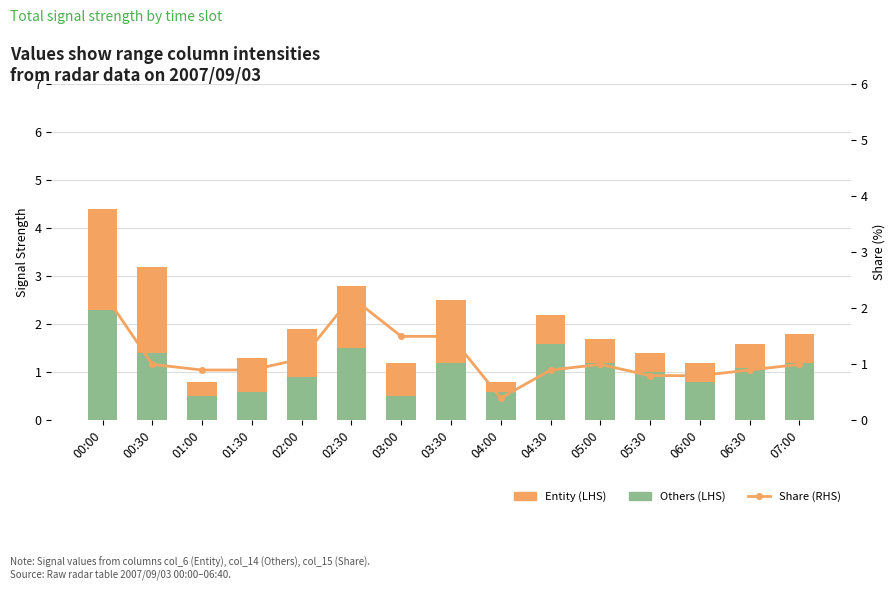

Rank the series at 03:30 from lowest to highest value.

Others (LHS), Entity (LHS), Share (RHS)